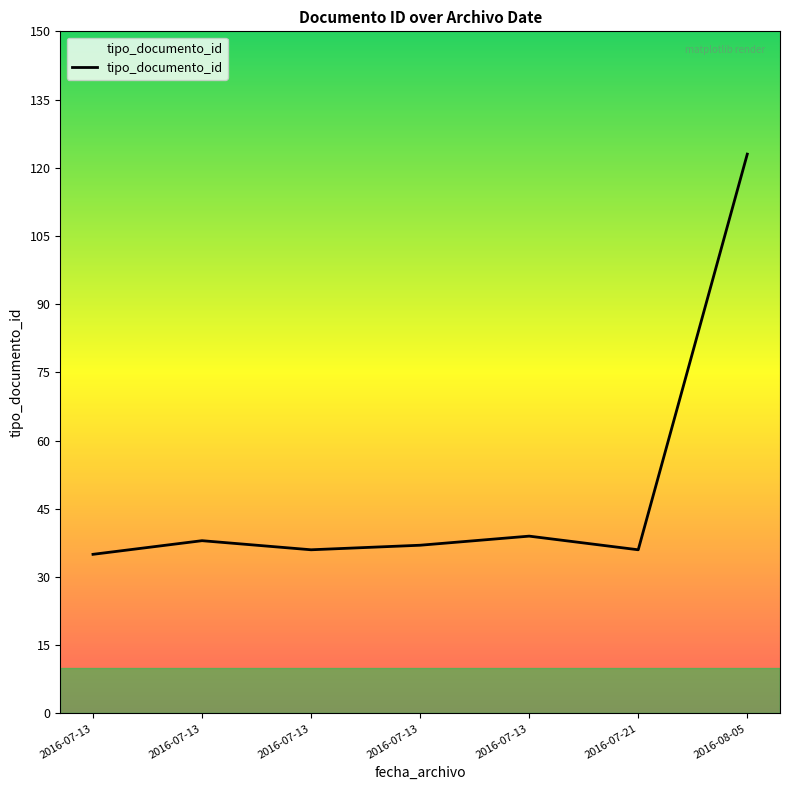

List the labels in order of value, largest first.

2016-08-05, 2016-07-13, 2016-07-13, 2016-07-13, 2016-07-13, 2016-07-21, 2016-07-13